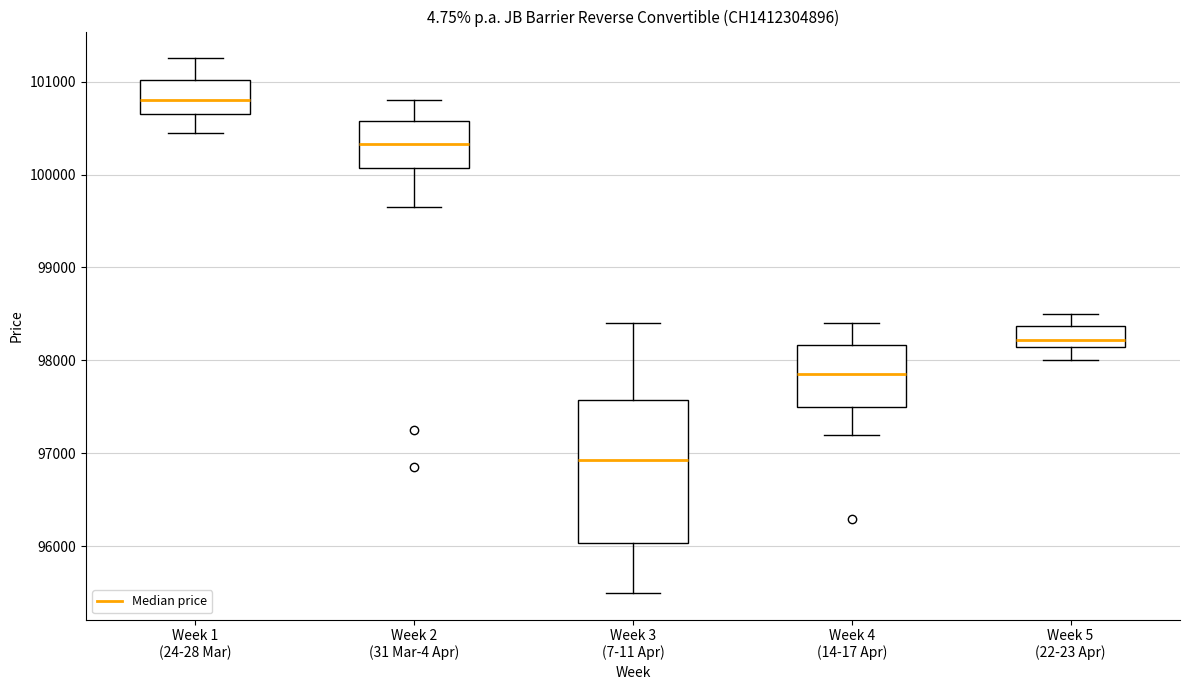

Reading left to right, read every box against the y-axis: the position of its median line, the range the box covers, and the ends of its whiskers. The values are not printed on the chart, so give them approximately, as read against the axis.

Week 1 (24-28 Mar): median 100800, box 100700 to 101000, whiskers 100500 to 101300
Week 2 (31 Mar-4 Apr): median 100300, box 100100 to 100600, whiskers 99700 to 100800
Week 3 (7-11 Apr): median 96900, box 96000 to 97600, whiskers 95500 to 98400
Week 4 (14-17 Apr): median 97900, box 97500 to 98200, whiskers 97200 to 98400
Week 5 (22-23 Apr): median 98200 (just above the box's lower edge), box 98200 to 98400, whiskers 98000 to 98500